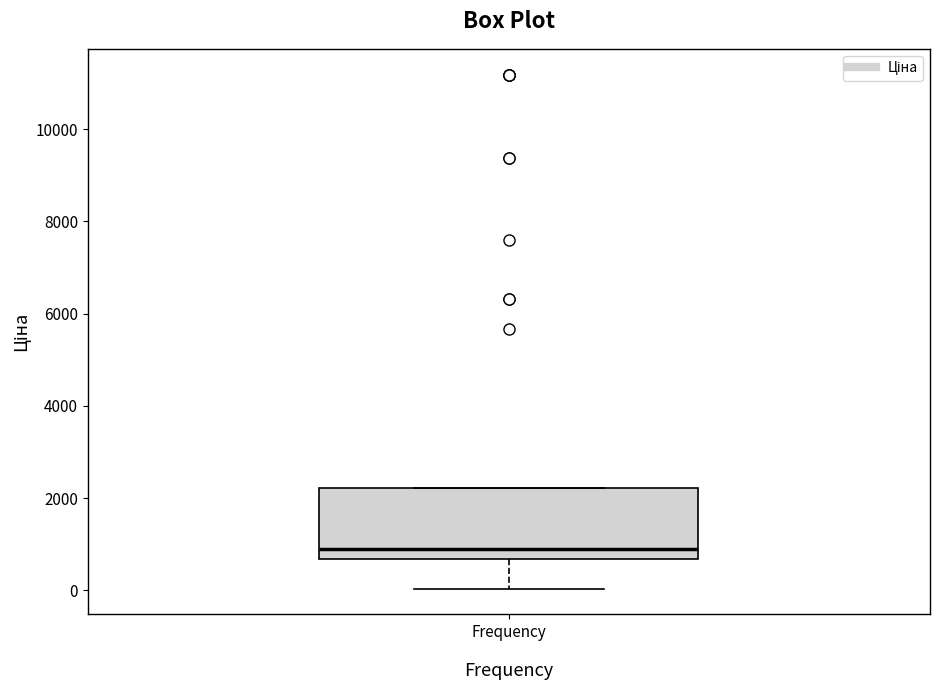

Transcribe this box plot: give where the median line is, the range the box spans, and where the two whiskers end, as read against the y-axis. The values are not printed on the chart, so give them approximately, as read against the axis.

median 800, box 600 to 2200, whiskers 0 to 2200